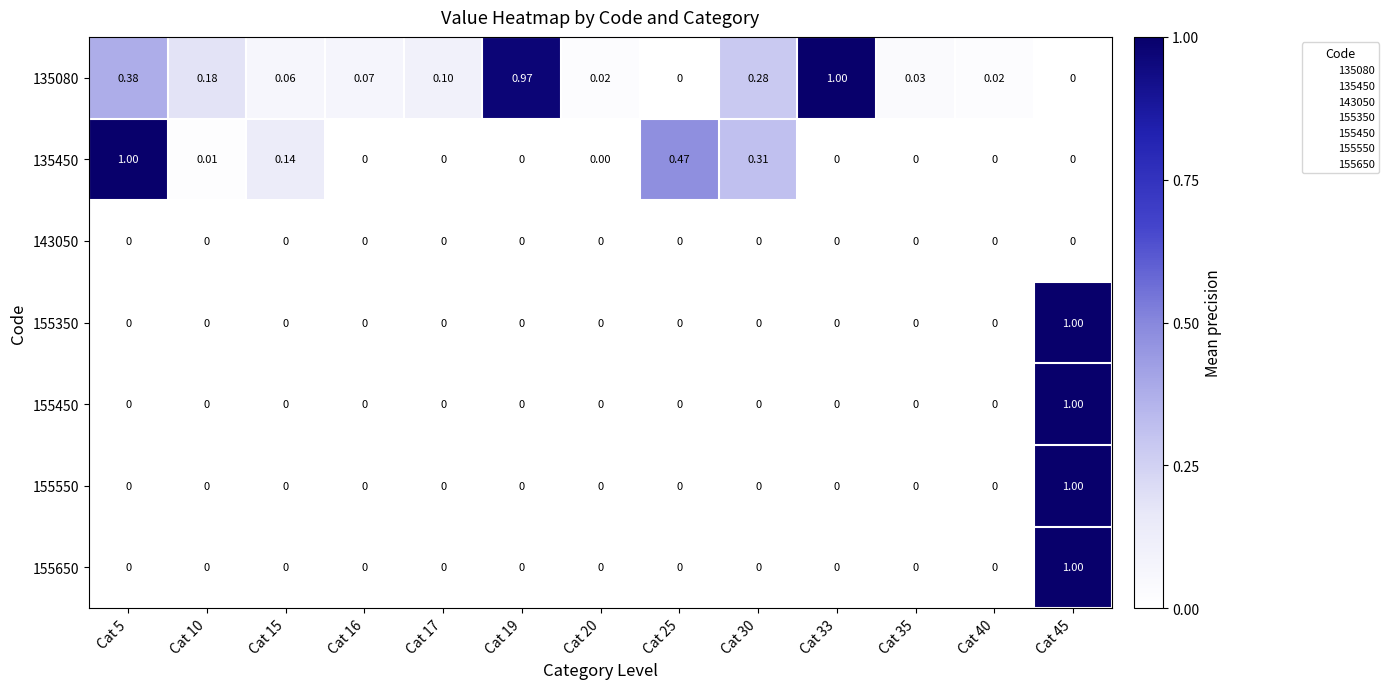

Is the value of 155650 at Cat 16 greater than the value of 135080 at Cat 35?

No